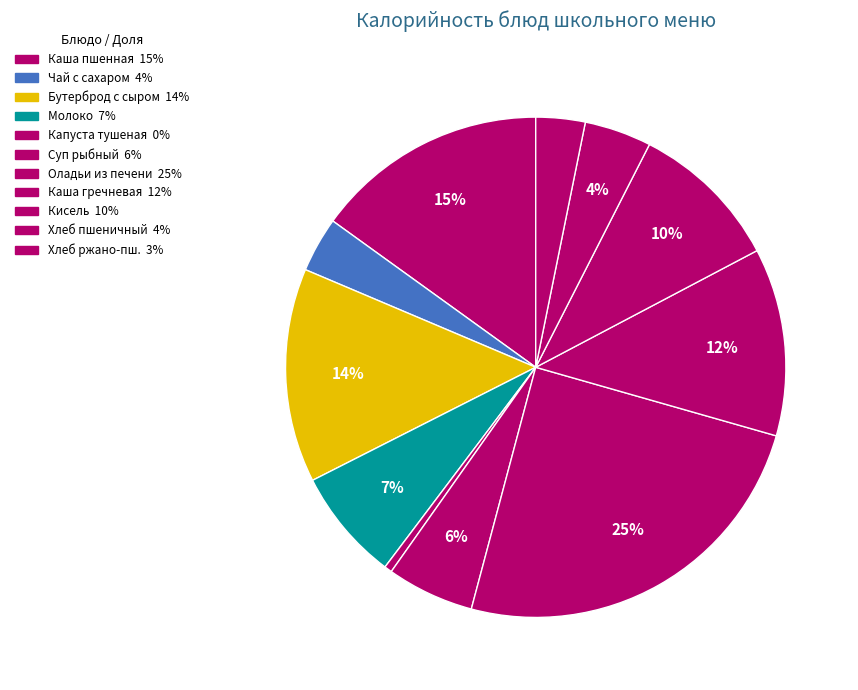

How many segments does this pie chart have?

11